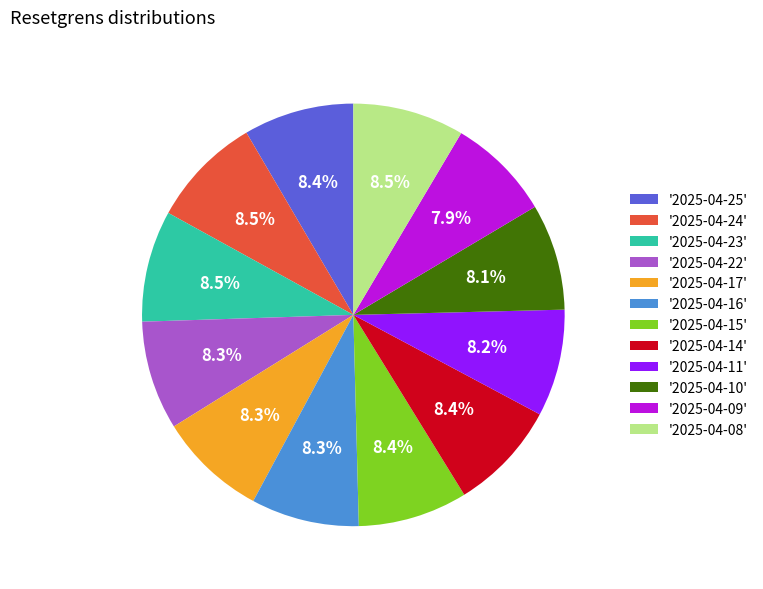

How many slices are in this pie chart?

12